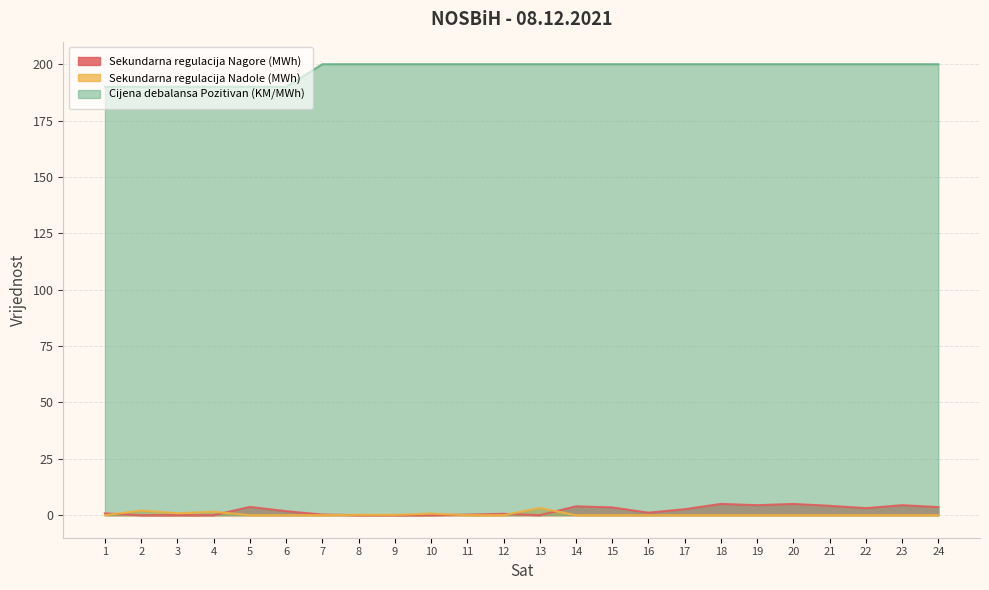

Where does the Sekundarna regulacija Nagore (MWh) series first go above 1?

5